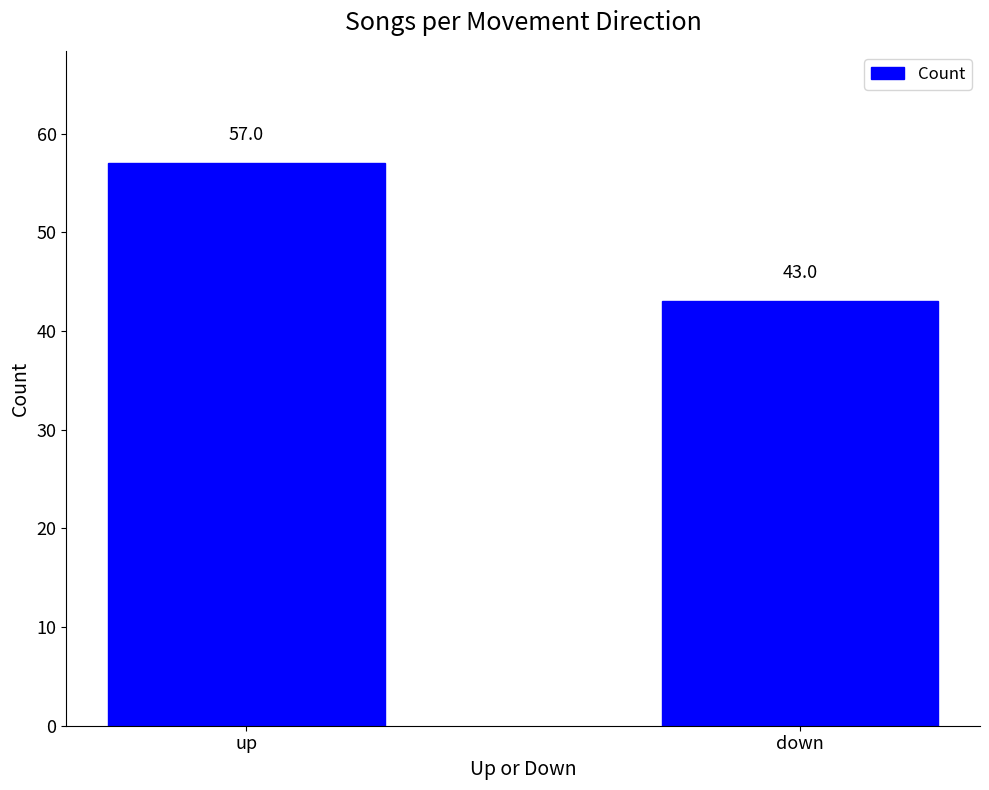

Reading right to left, list all the values displayed in this chart.

43	57